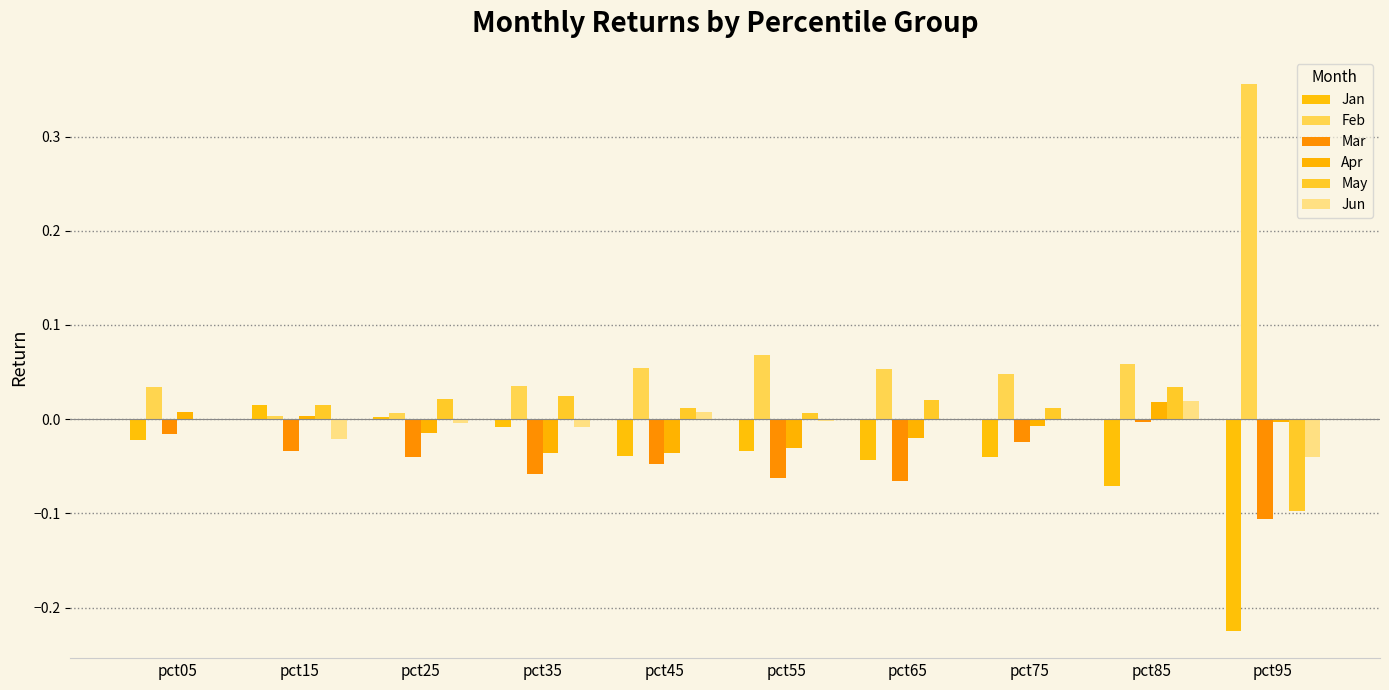

Count the number of categories in the chart.

10